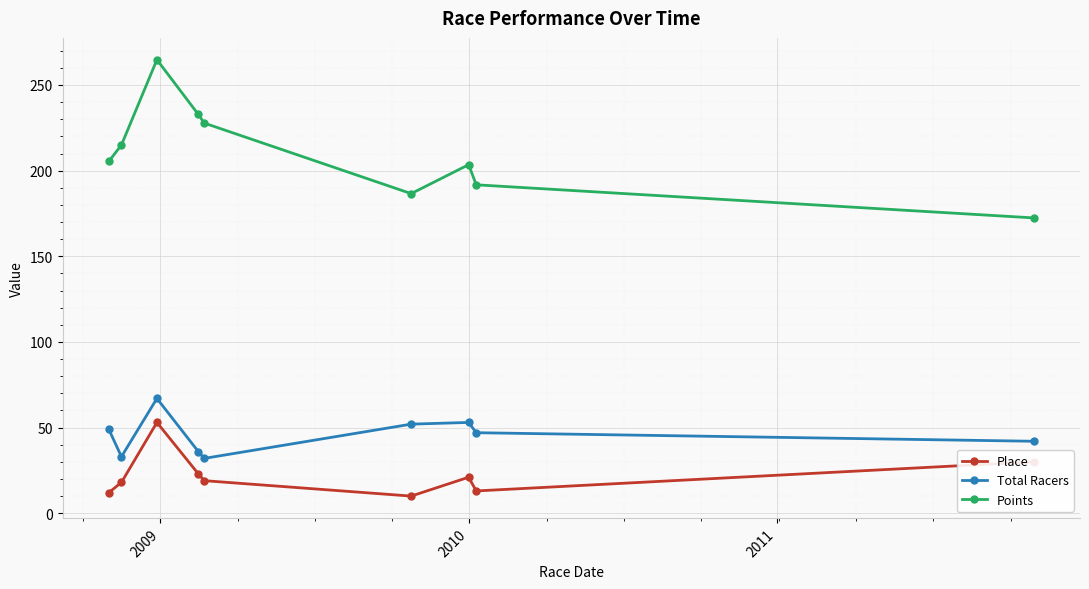

Which series has the largest total across all categories?

Points